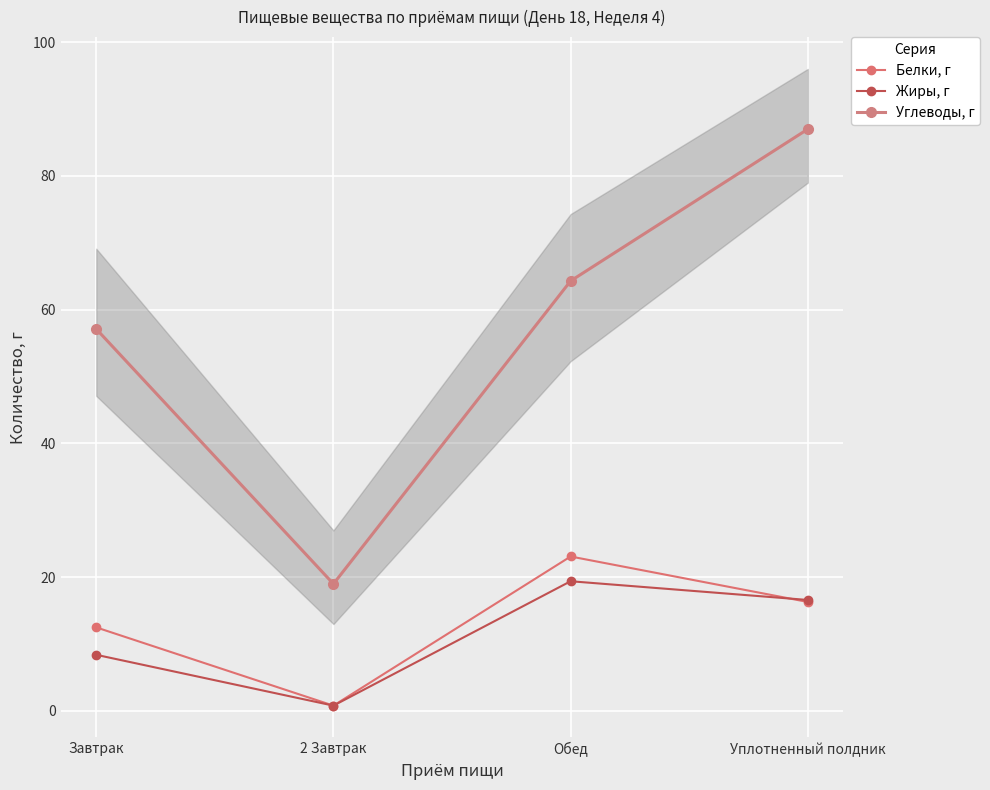

What is the difference between the maximum and second lowest values in the Жиры, г series?

11.0